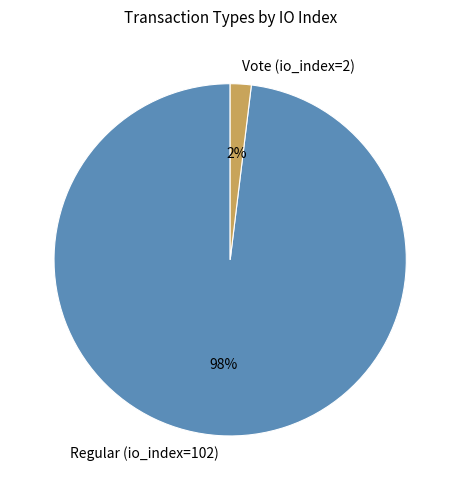

Rank the categories by value from lowest to highest.

Vote (io_index=2), Regular (io_index=102)